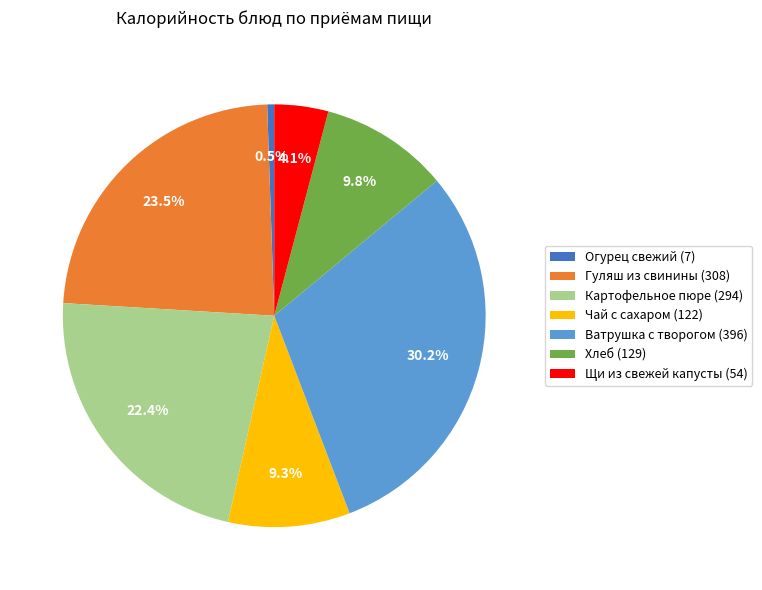

What is the largest slice in the pie chart?

Ватрушка с творогом (396)